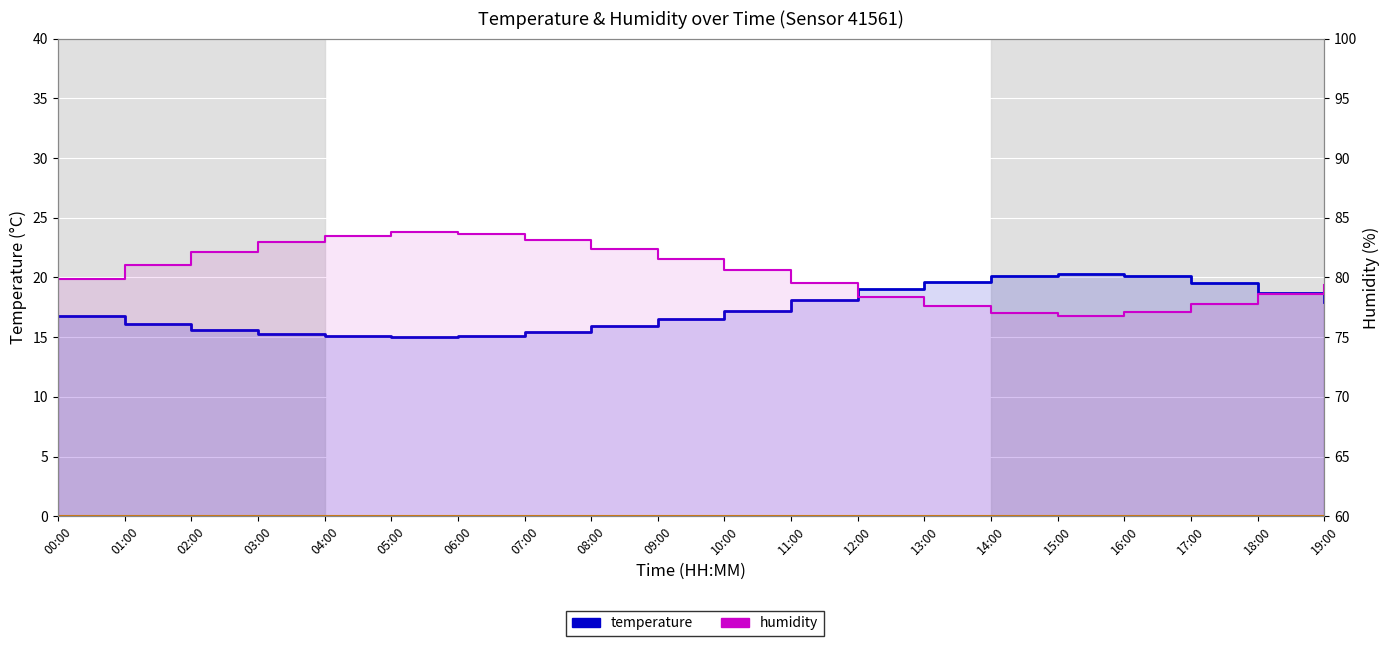

At how many categories does at least one series exceed 45?

20